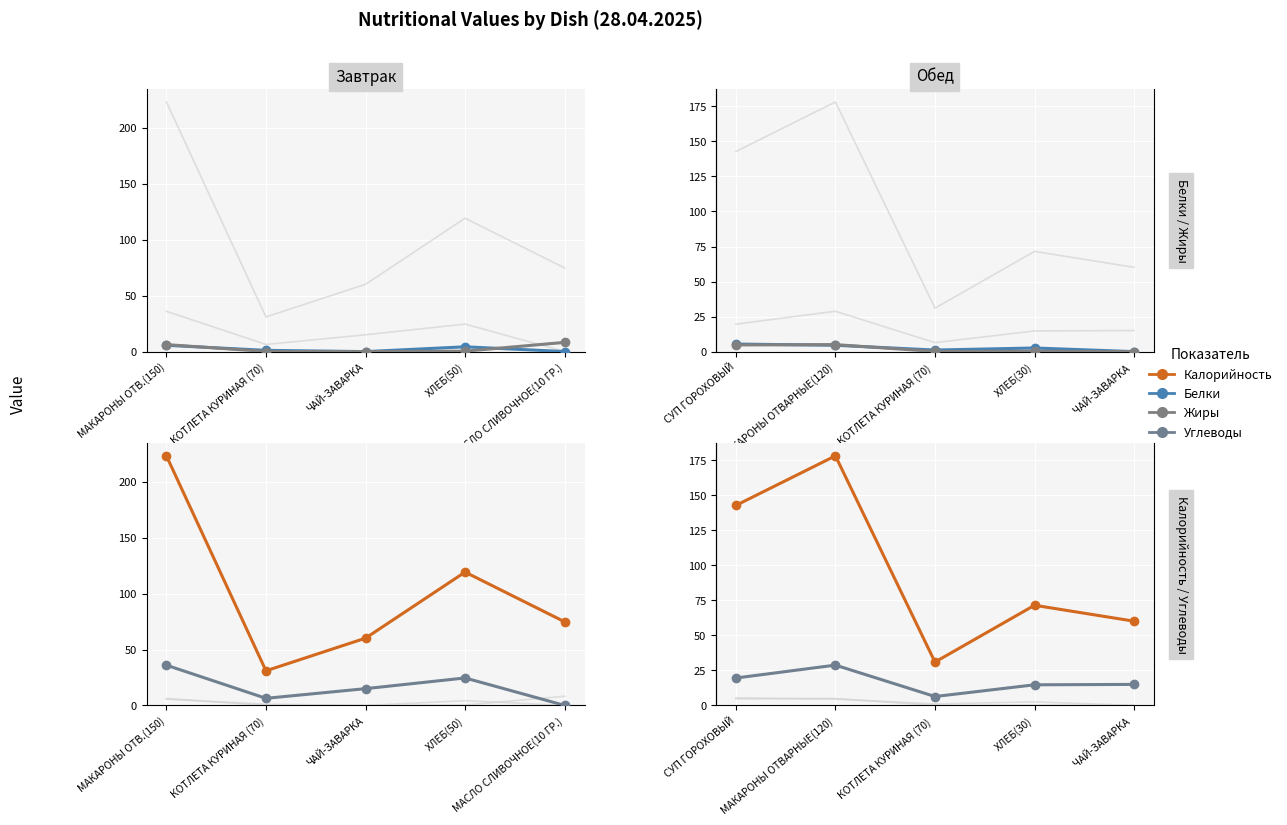

What is the label of the 3rd point from the right?

КОТЛЕТА КУРИНАЯ (70)